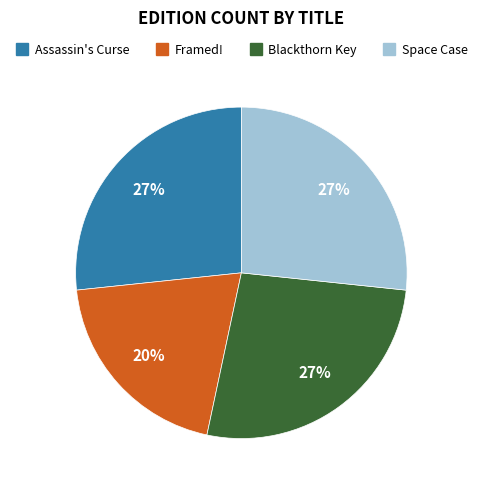

The Assassin's Curse slice represents 38% of the pie. True or false?

False